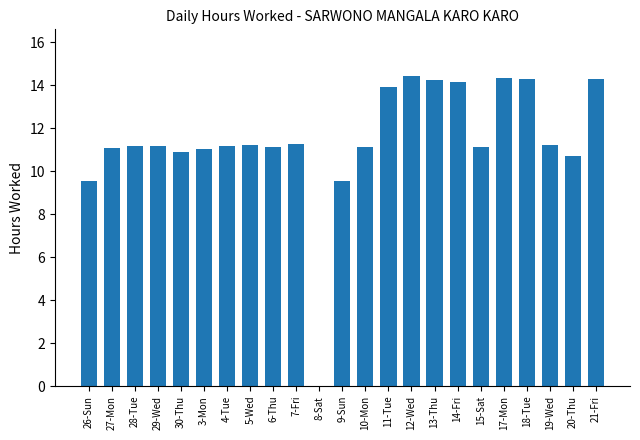

The chart shows a value of 5.5 at 11-Tue. True or false?

False